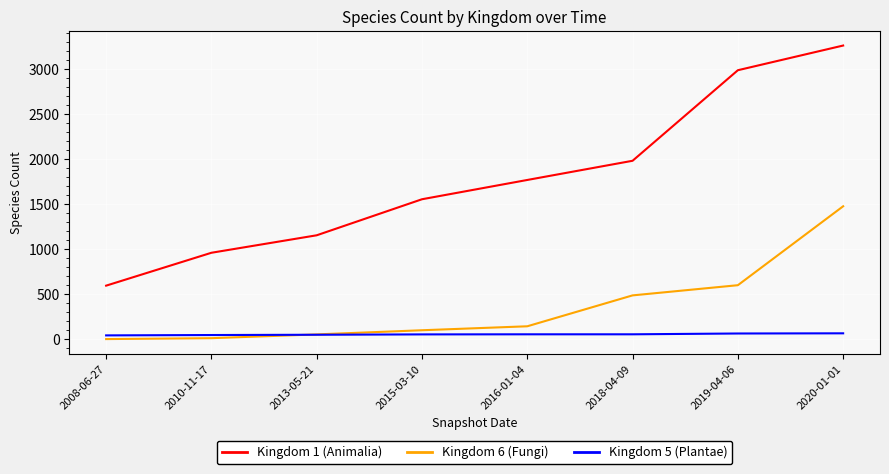

Rank the series at 2018-04-09 from lowest to highest value.

Kingdom 5 (Plantae), Kingdom 6 (Fungi), Kingdom 1 (Animalia)